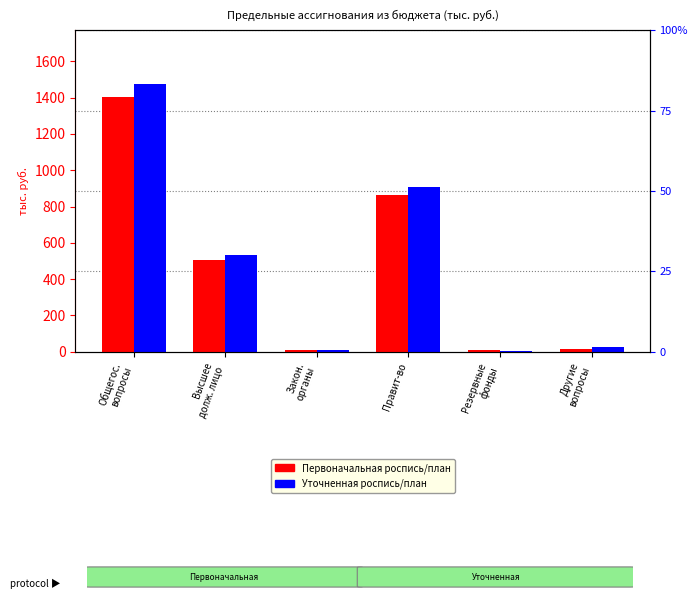

Are the bars grouped side by side (vs. stacked)?

Yes